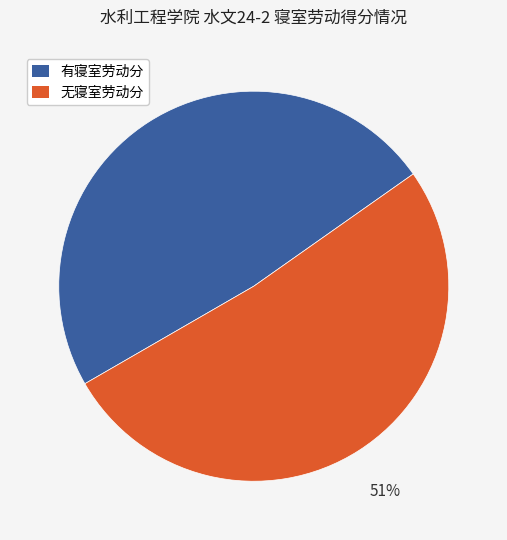

To the nearest percent, what is the average slice percentage?

50%